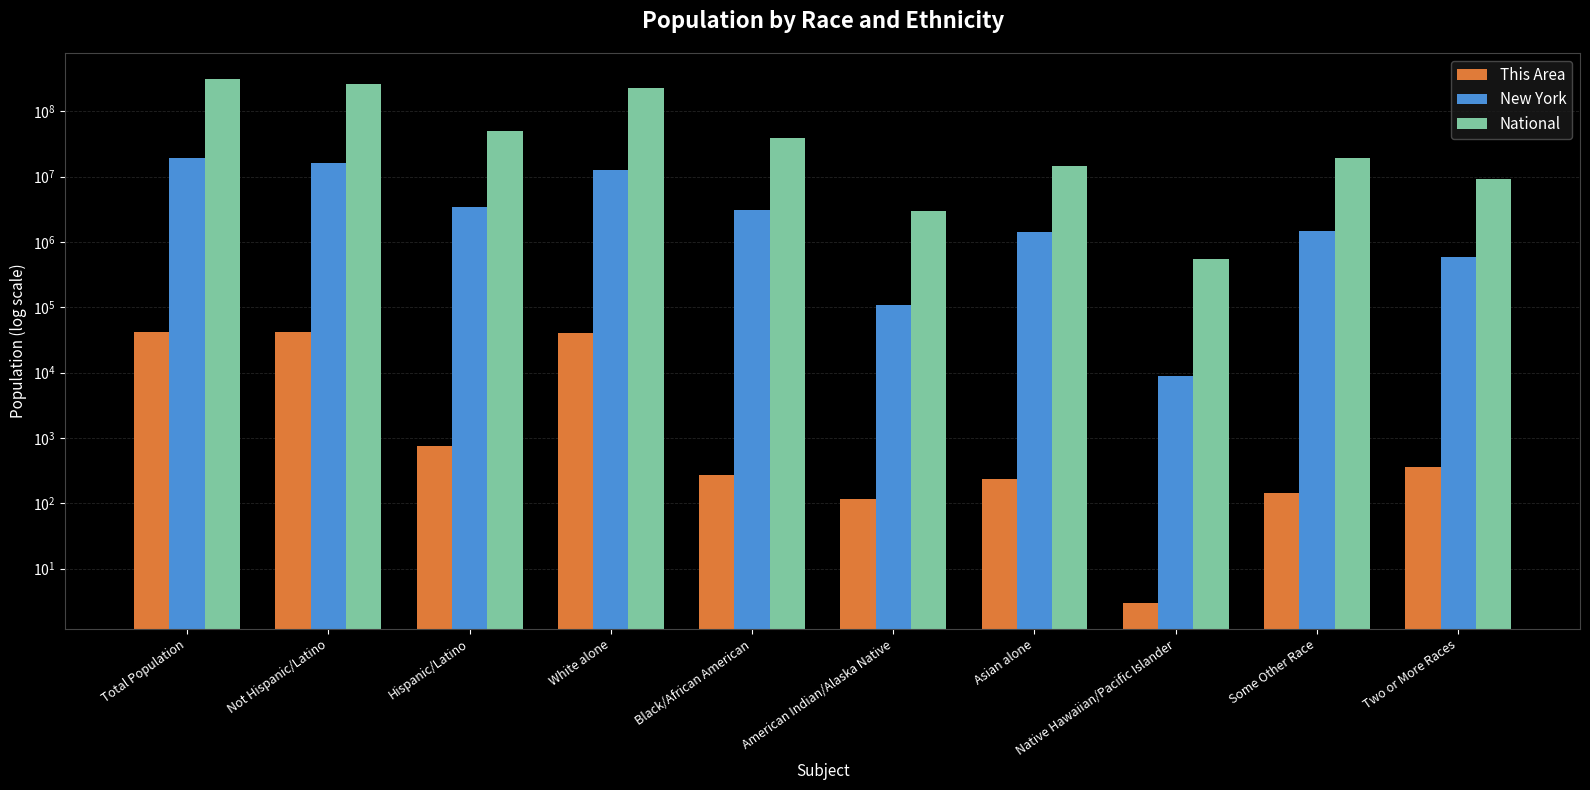

What value does the National series have at Black/African American?

38929319